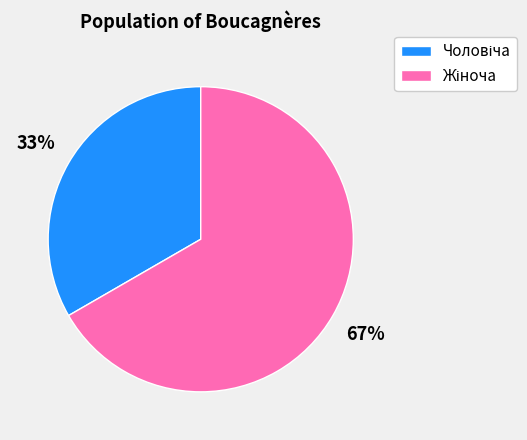

Is there any slice that represents more than half of the pie?

Yes